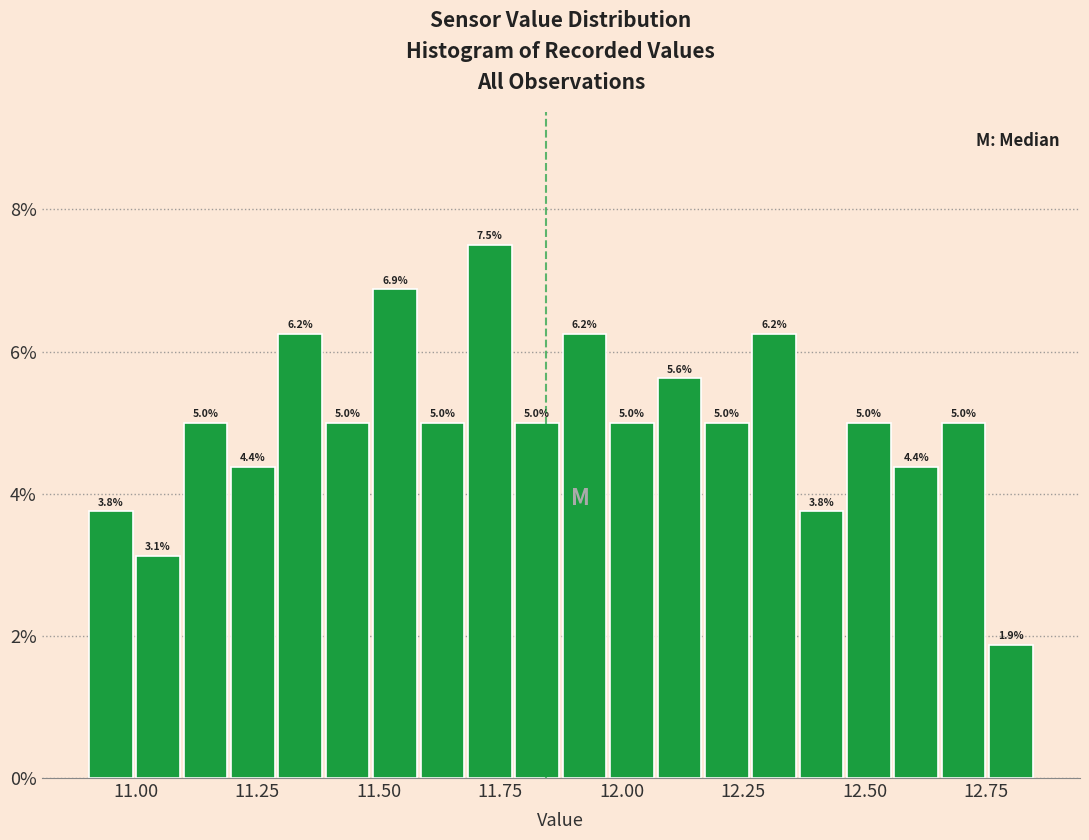

Around what value on the x-axis is the tallest bar? Give the approximate position of its centre, as read against the axis.

11.75